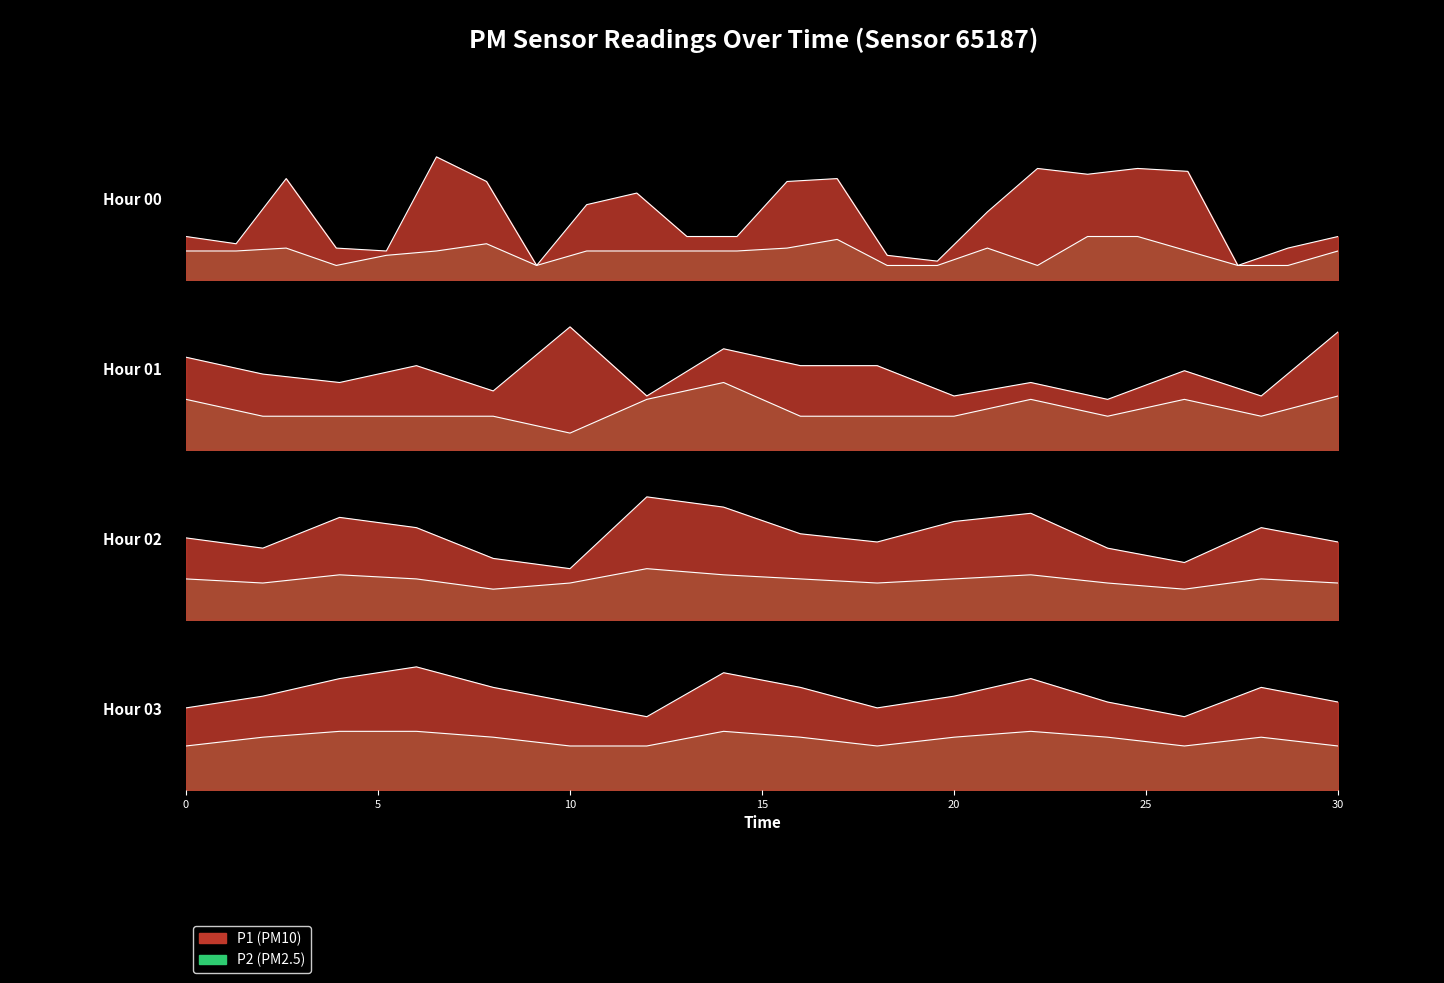

What is the total value across all series at 03:00?

0.3